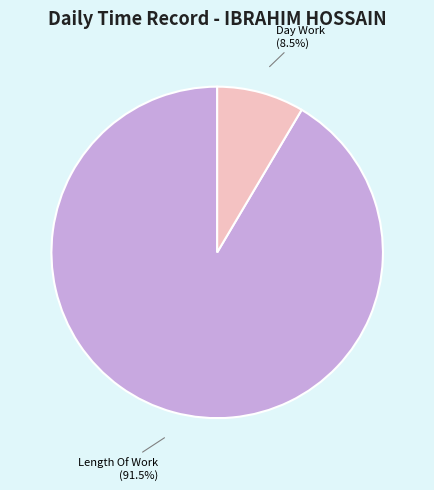

Between Length Of Work and Day Work, which is larger?

Length Of Work